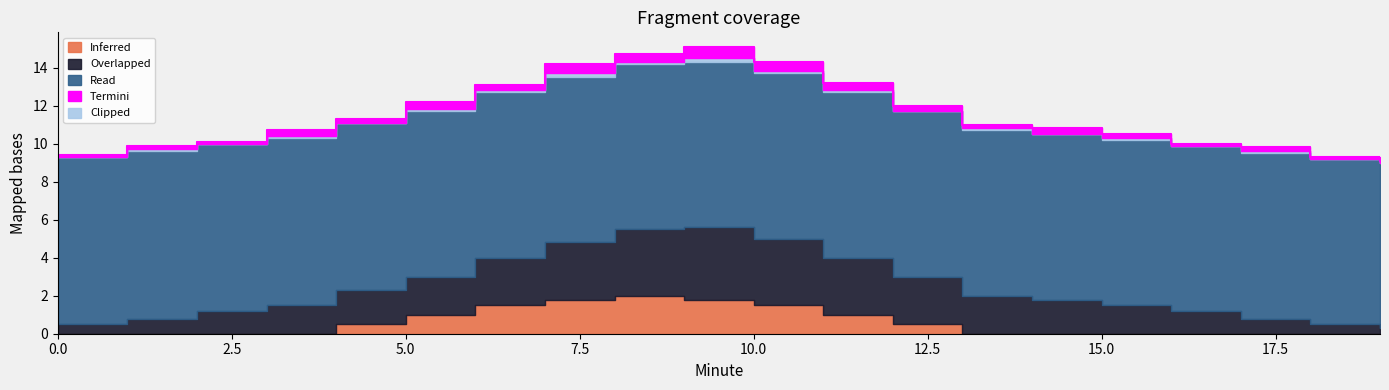

True or false: Clipped and Overlapped intersect in this chart.

False